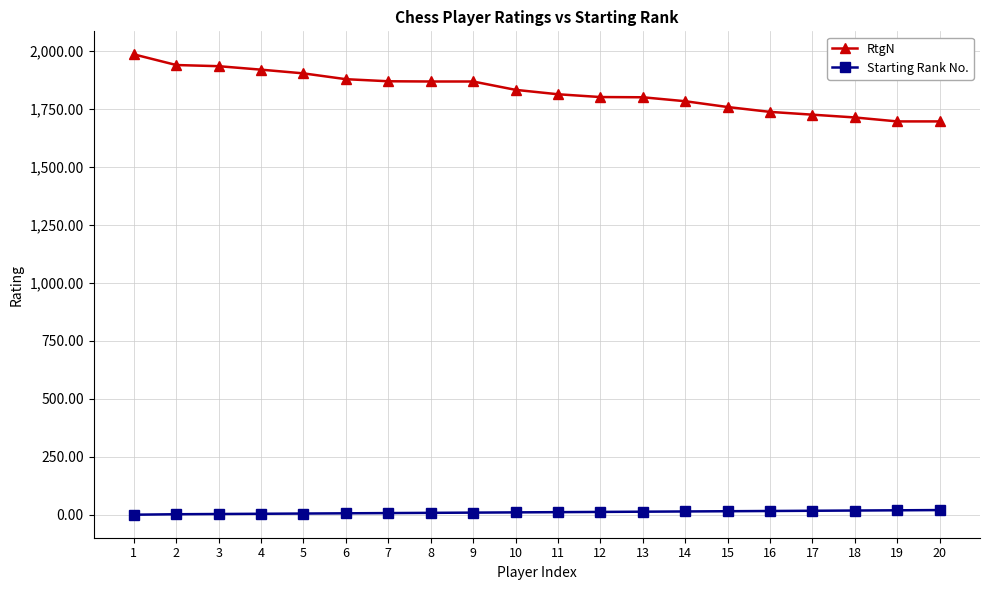

What is the spread (max minus min) of values at 7?

1861